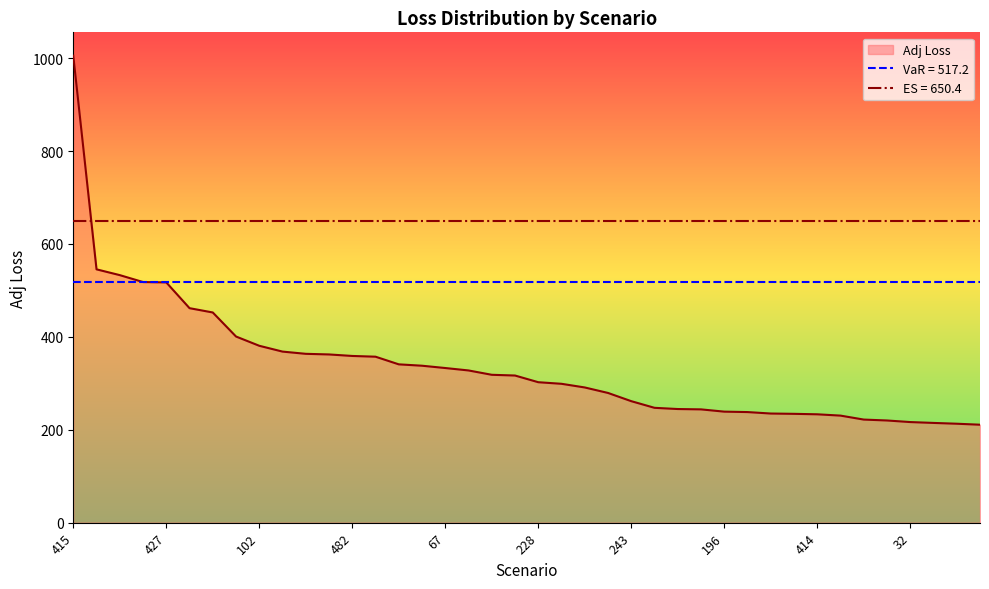

Reading left to right, transcribe all the data shown in this chart.

1005.2	545.3	532.9	518.0	517.2	461.7	452.5	400.7	380.8	368.3	363.5	362.1	358.9	357.3	340.8	337.9	332.9	327.7	318.3	316.8	302.4	298.9	291.1	279.2	261.6	247.2	244.6	243.9	239.0	238.1	235.0	234.3	233.3	230.5	221.9	220.0	216.6	214.7	213.0	210.9